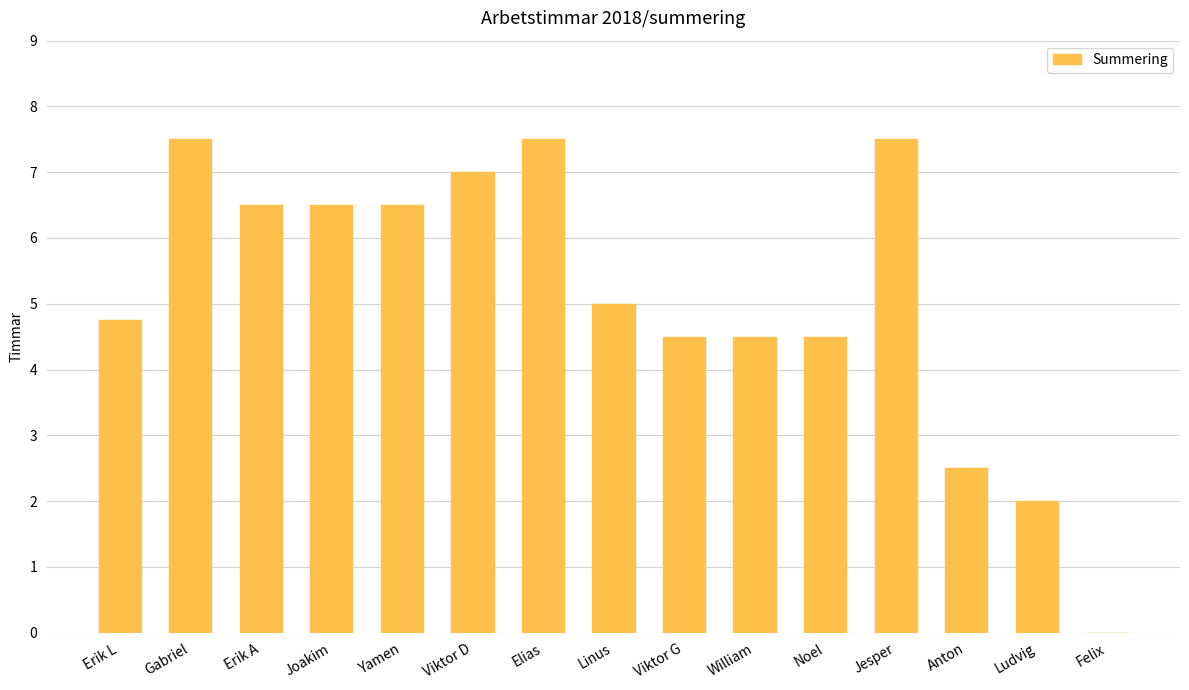

Reading left to right, transcribe all the data shown in this chart.

4.8	7.5	6.5	6.5	6.5	7.0	7.5	5.0	4.5	4.5	4.5	7.5	2.5	2.0	0.0